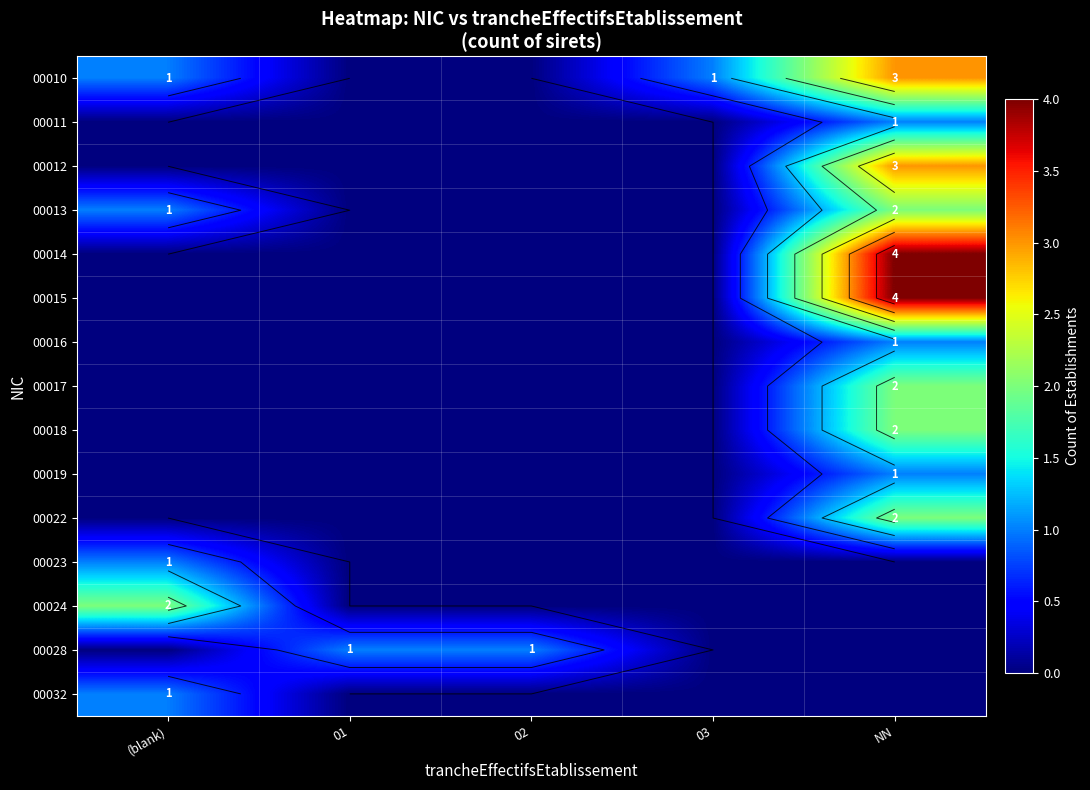

What is the difference between the 00013 values at 01 and NN?

2